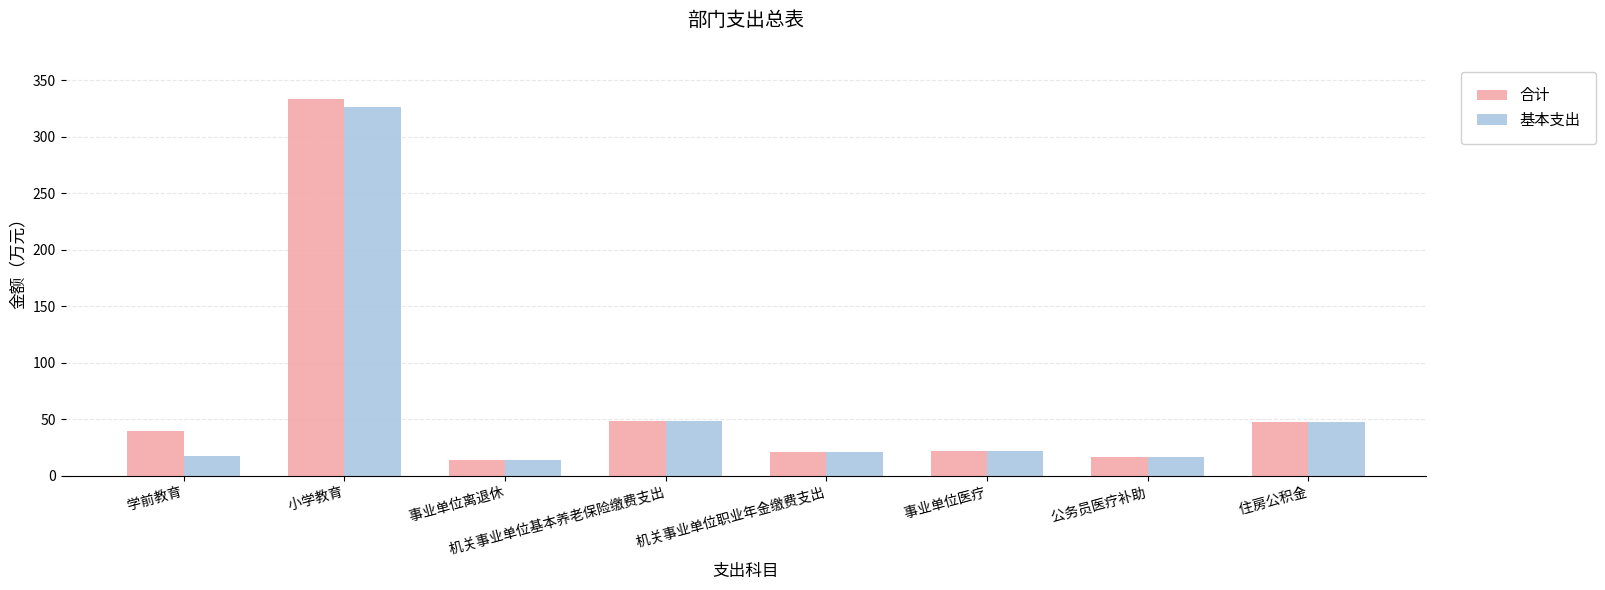

Is it true that 合计 equals 22.0 at  事业单位医疗?

True